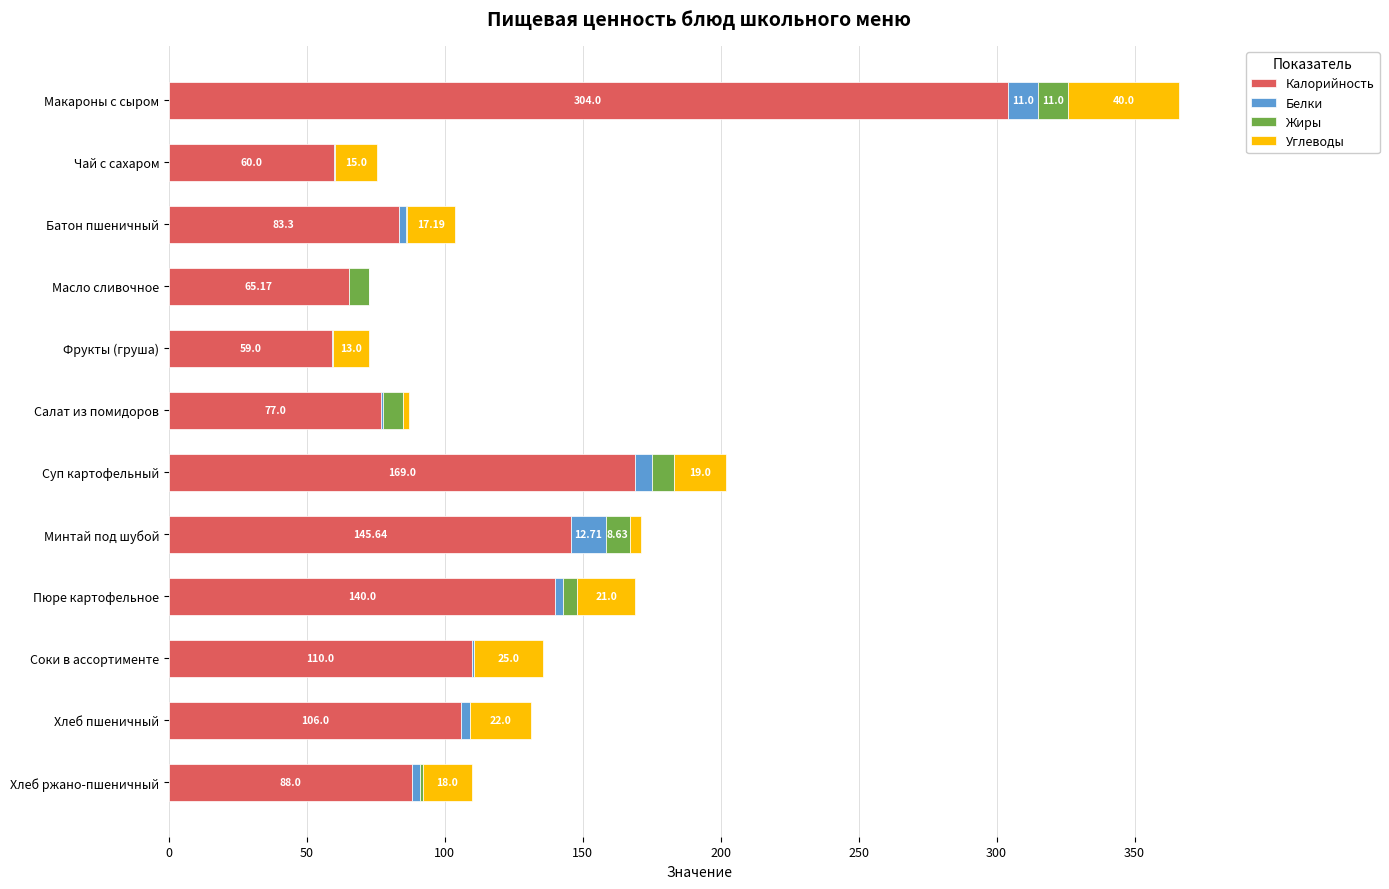

At which category is the sum across all series the highest?

Макароны с сыром